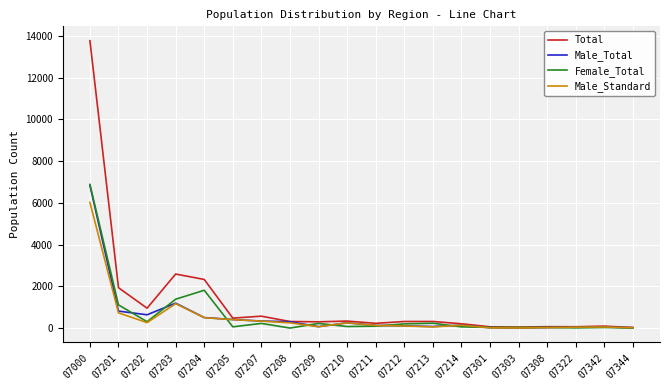

At which category does the chart reach its peak across all series?

07000